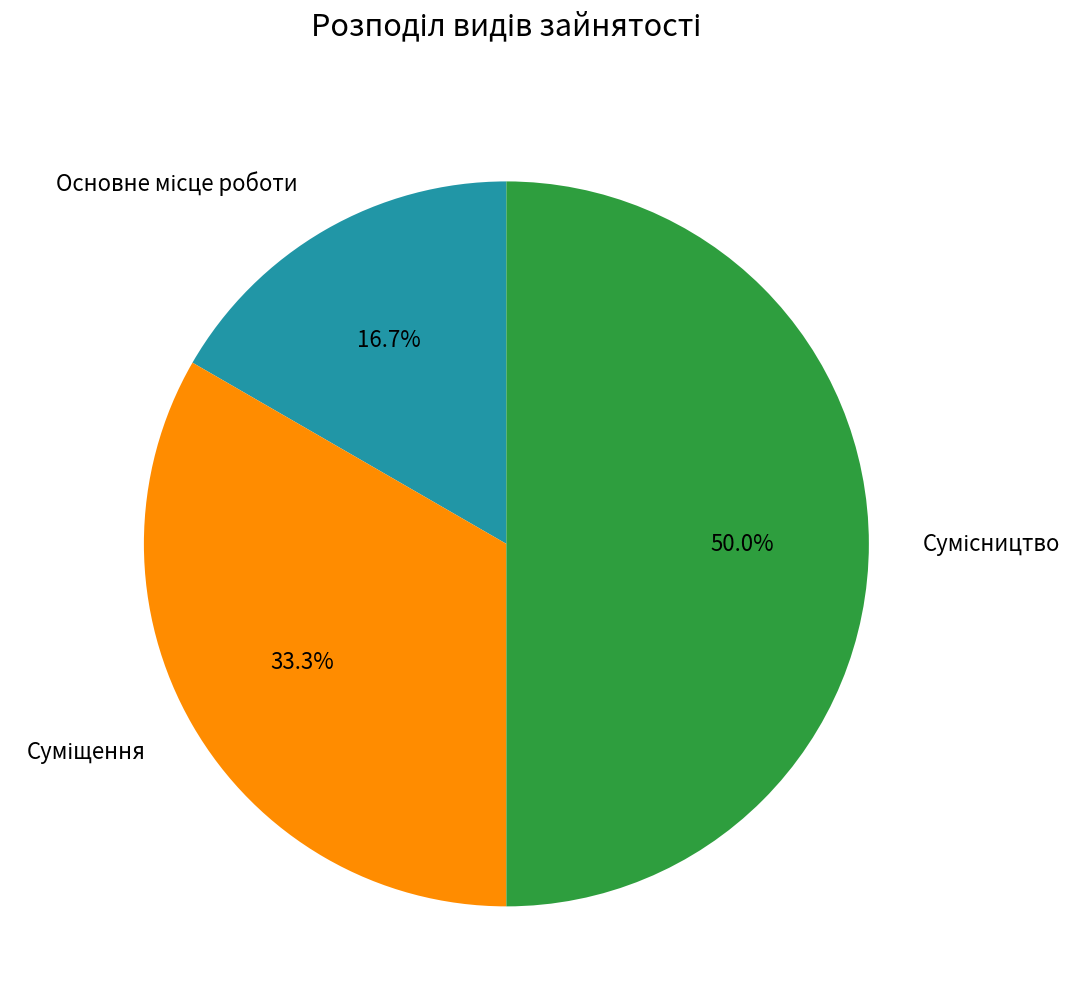

What is the change in value from Основне місце роботи to Суміщення?

+1